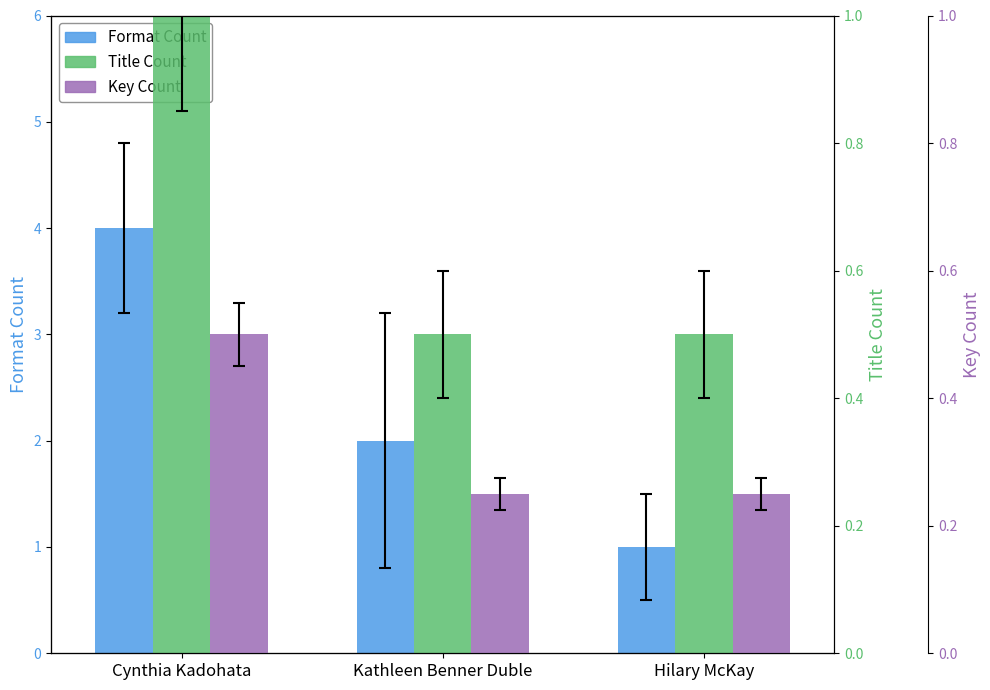

At which category is the sum across all series the highest?

Cynthia Kadohata